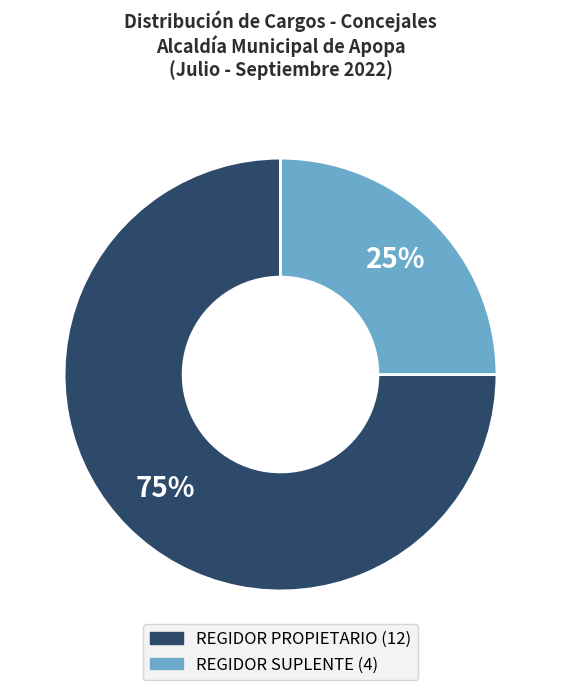

The REGIDOR SUPLENTE slice represents 14% of the pie. True or false?

False